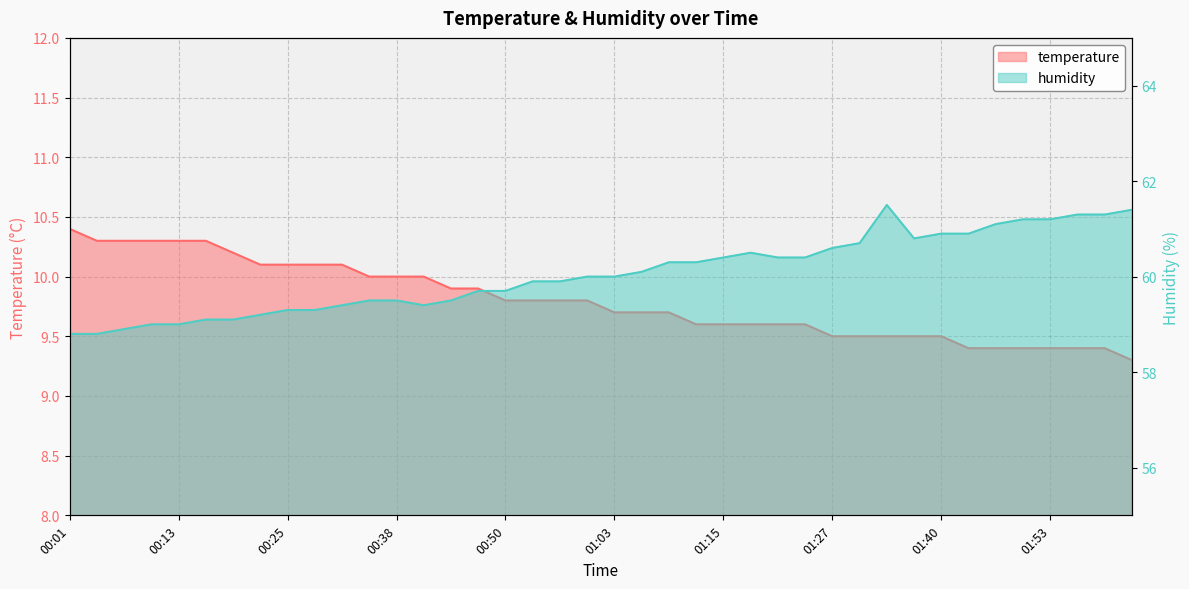

What is the spread (max minus min) of values at 00:47?

49.8